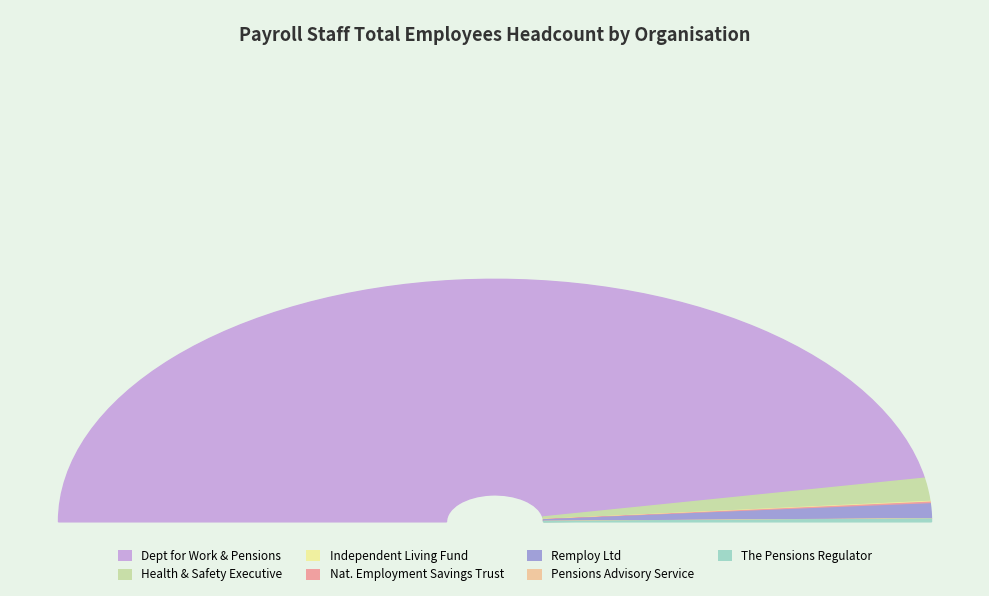

Is it true that Health and Safety Executive is 3% of the pie?

True